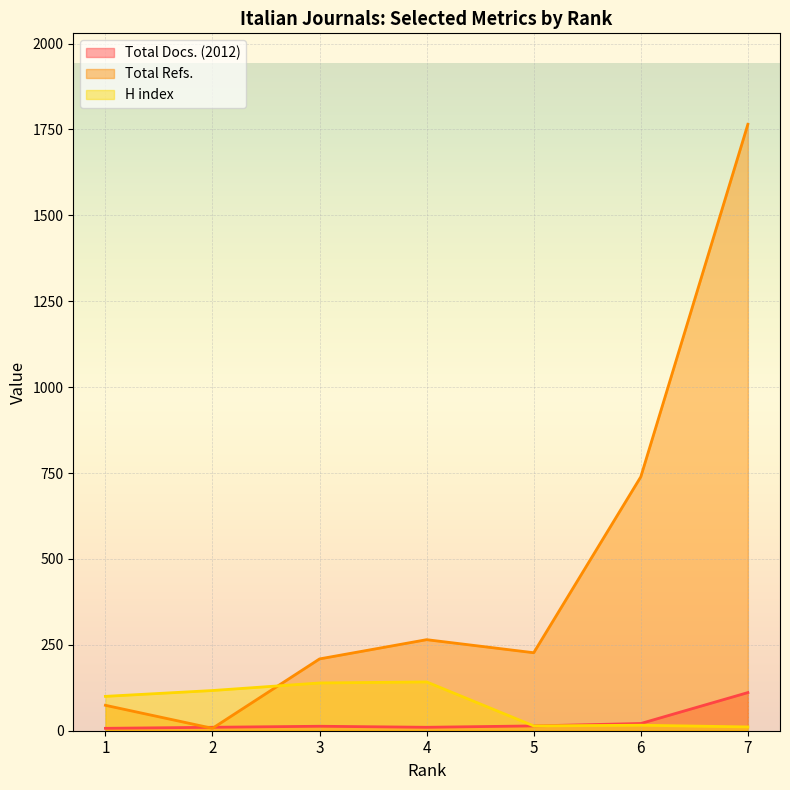

What is the difference between the Total Refs. values at 3 and 5?

18